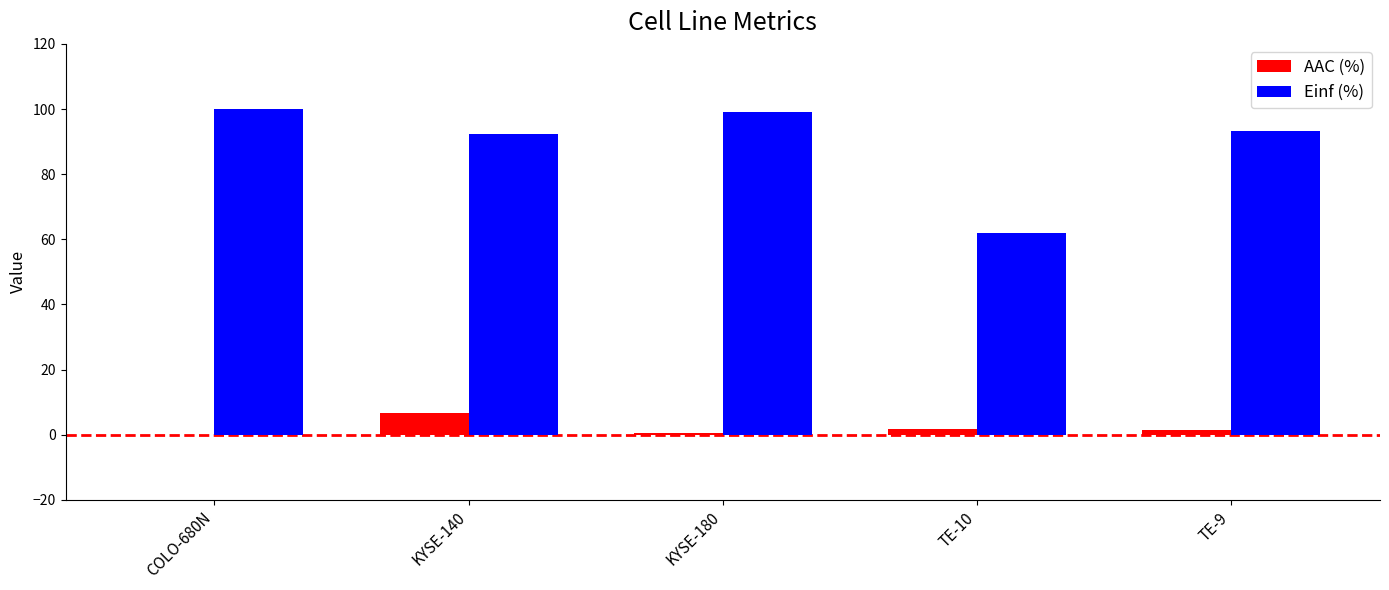

What is the greatest value displayed?

100.0